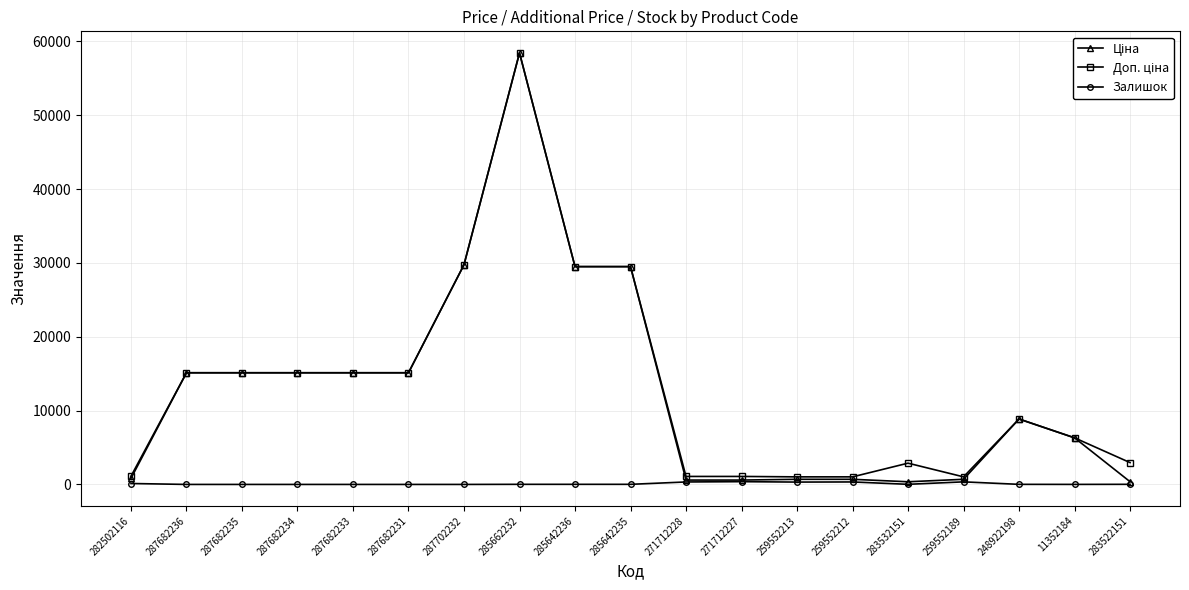

What is the spread (max minus min) of values at 287682236?

15120.0